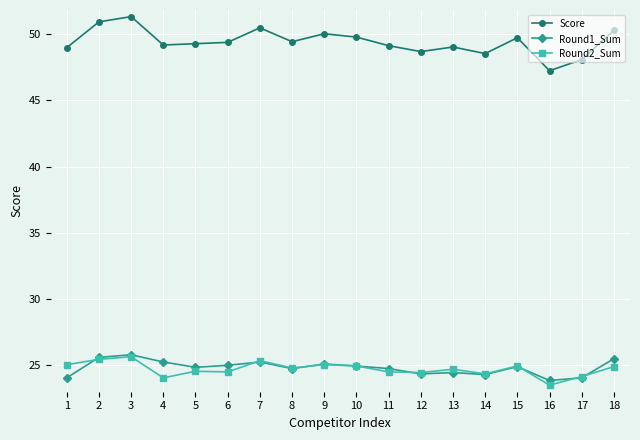

At which category is the sum across all series the highest?

3